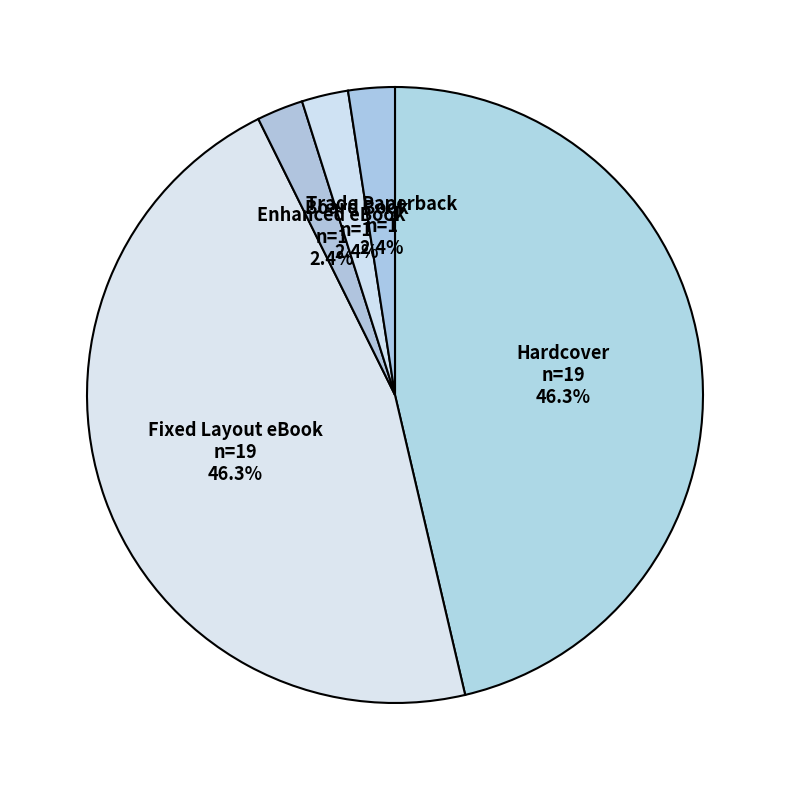

To the nearest percent, what is the average slice percentage?

20%